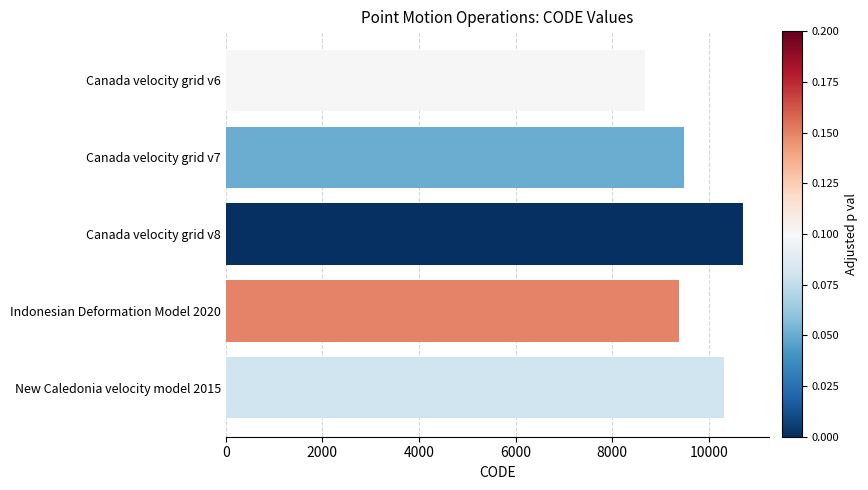

True or false: the data shows 9375 at Indonesian Deformation Model 2020.

True